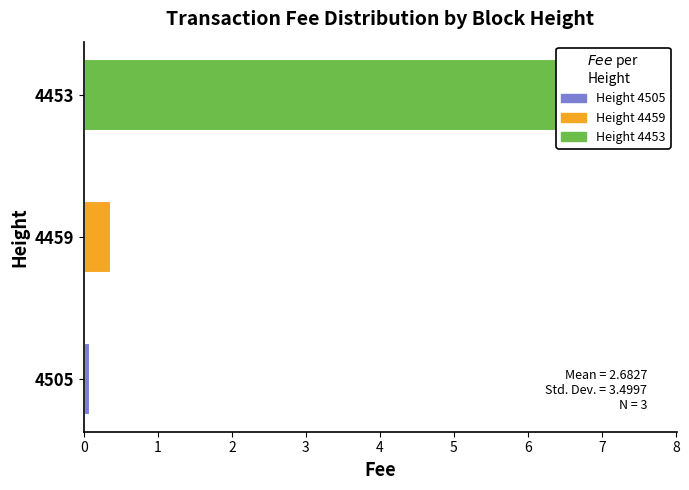

Between 0 and 2, which is larger?

2